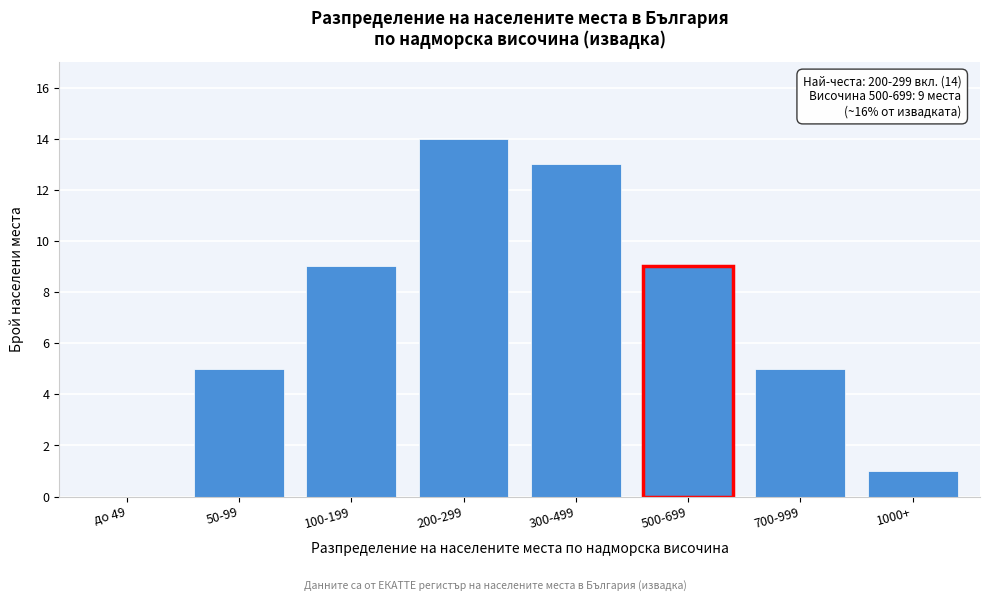

Reading left to right, transcribe all the data shown in this chart.

до 49=0	50-99=5	100-199=9	200-299=14	300-499=13	500-699=9	700-999=5	1000+=1